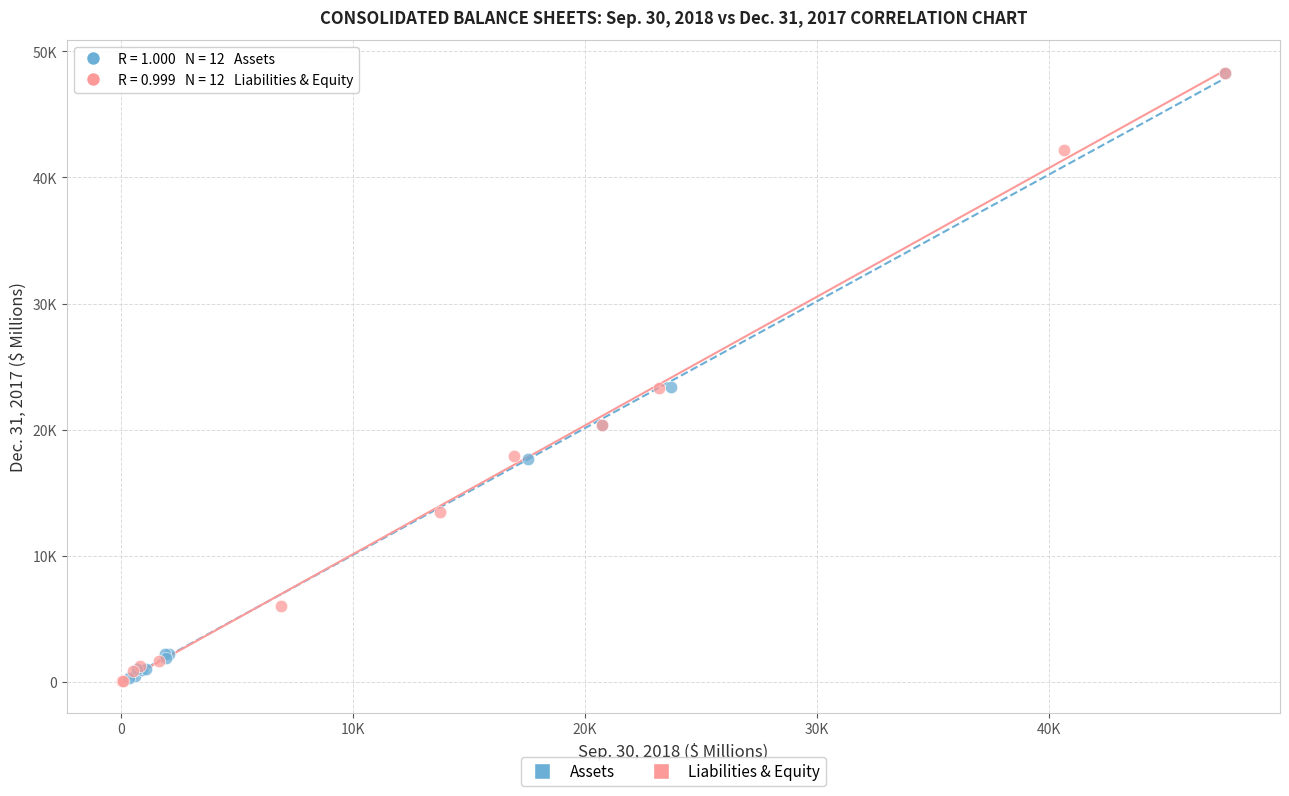

What are all the series names shown in the legend?

Assets, Liabilities & Equity